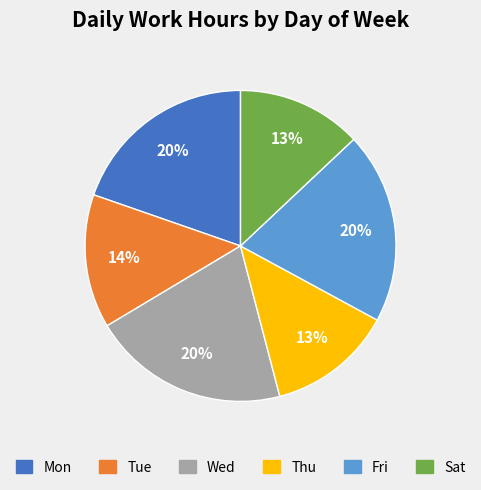

Is there any slice that represents more than half of the pie?

No